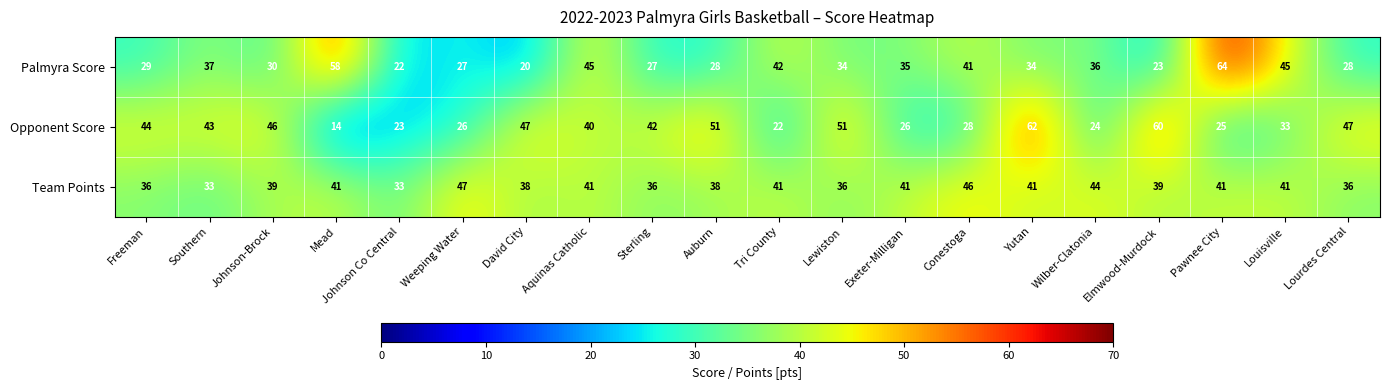

The value of Team Points at Pawnee City is 41. True or false?

True